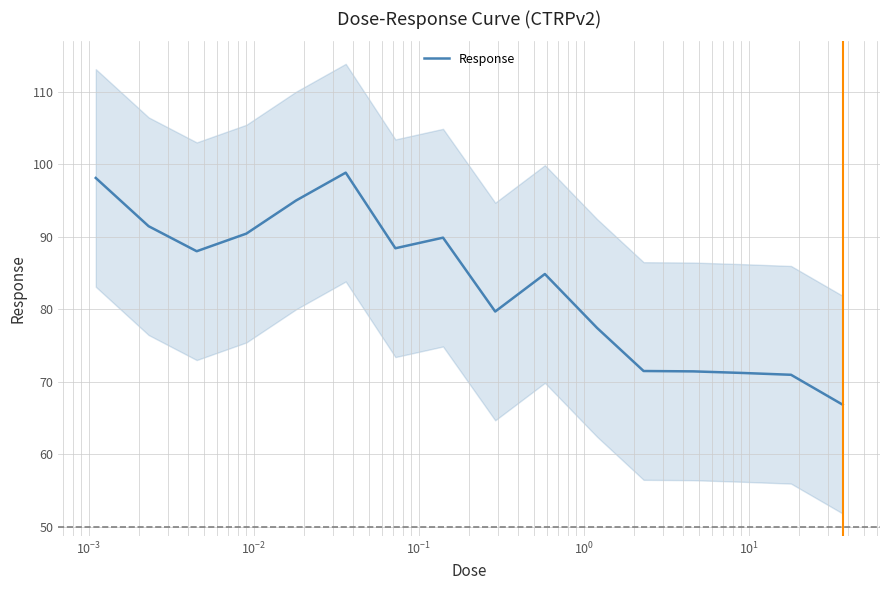

How many points are higher than both their immediate neighbors (excluding endpoints)?

3